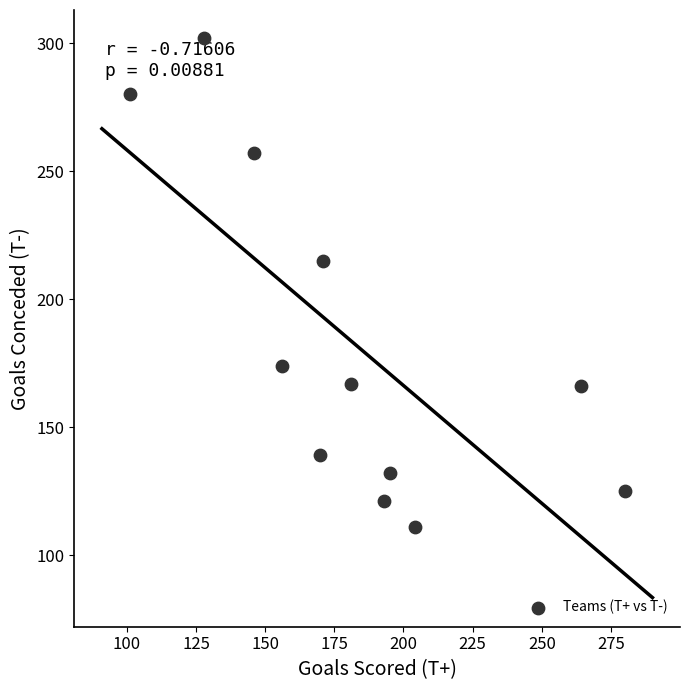

What Y value in the scatter plot is closest to 206?

215